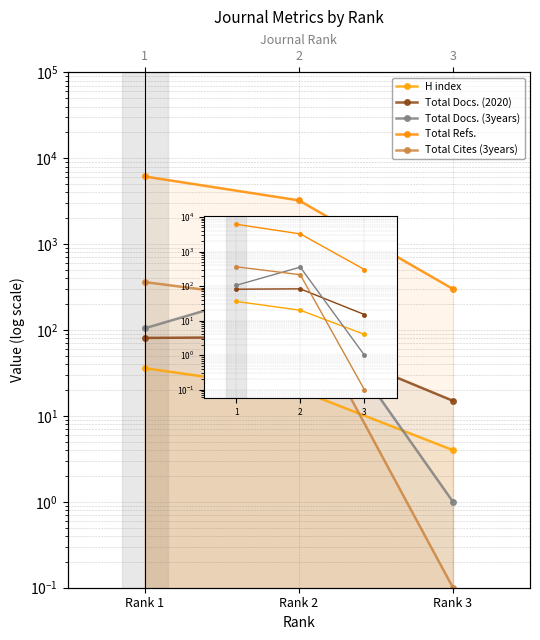

Where does the H index series first go above 20?

1